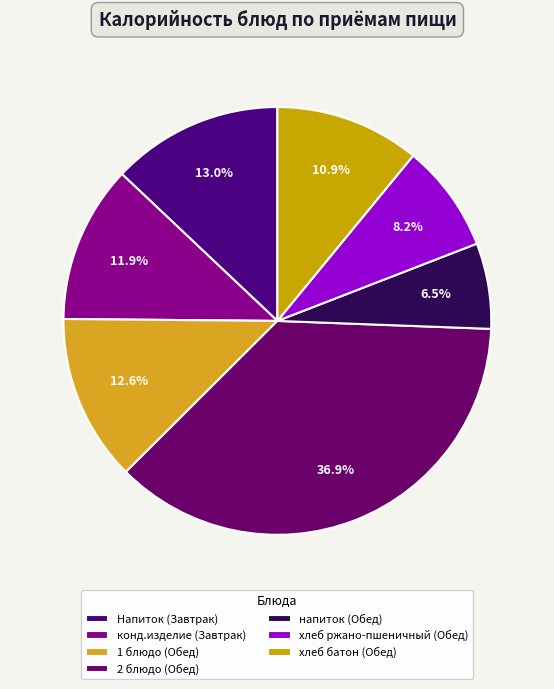

Which slice is the largest?

2 блюдо (Обед)